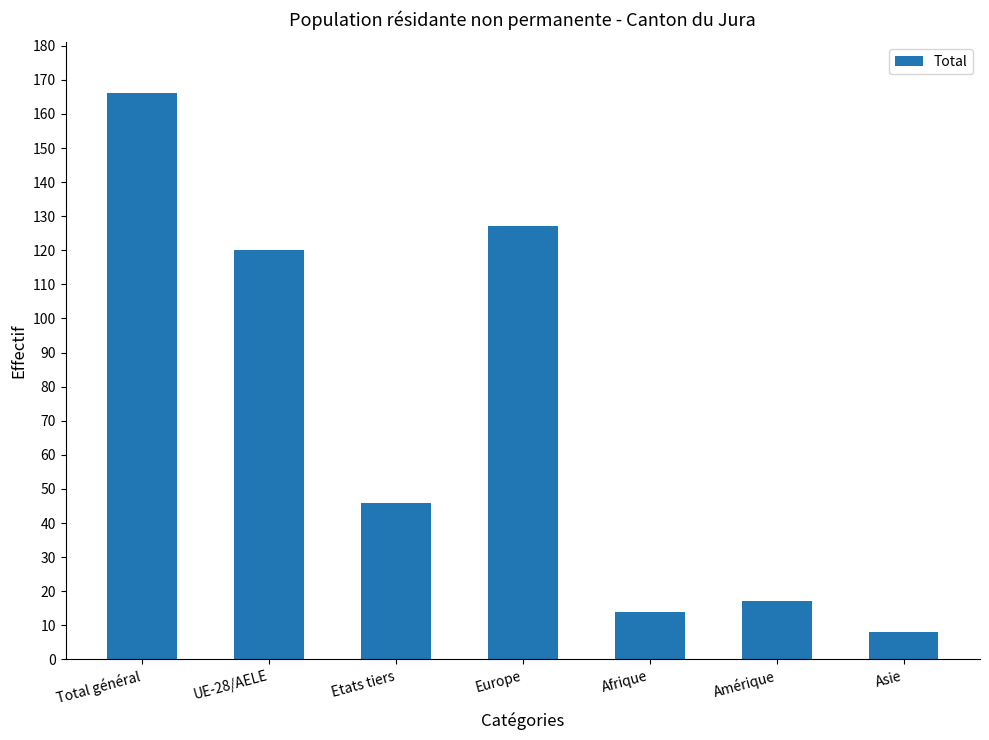

How many categories are shown in the chart?

7